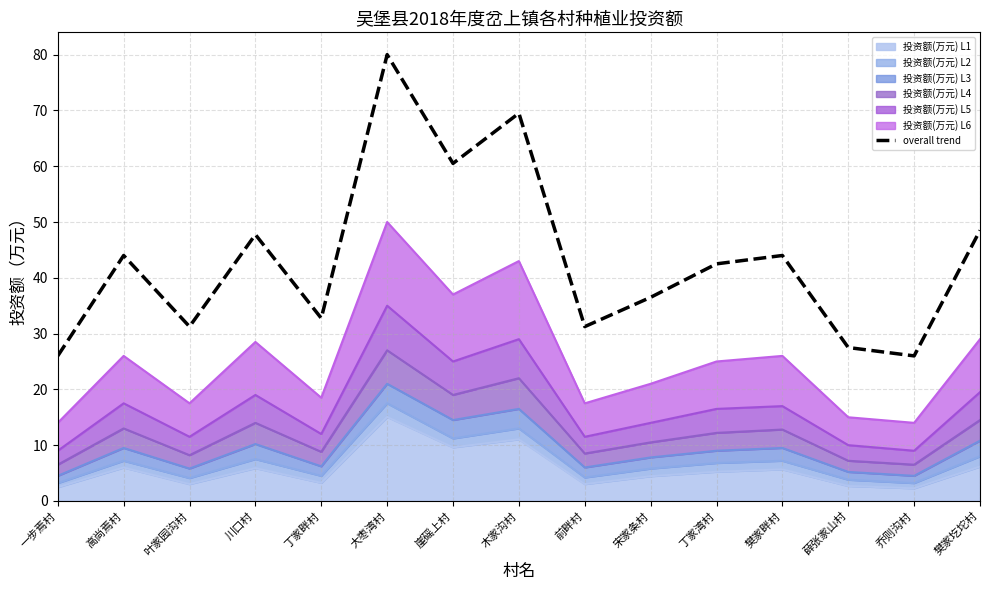

Is it true that the value at 丁家畔村 is 32.8?

True